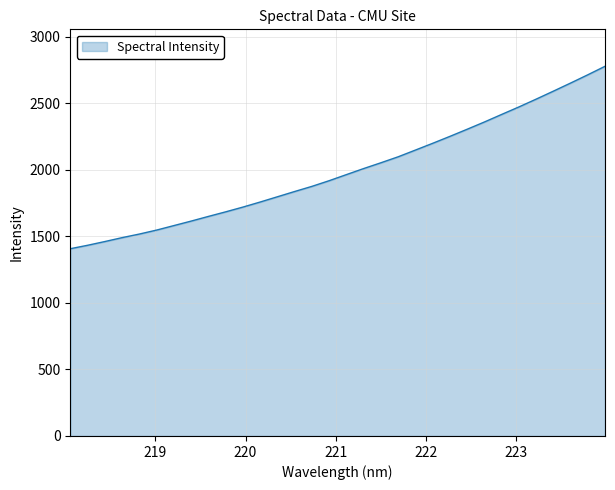

What is the maximum value shown in the chart?

2779.2